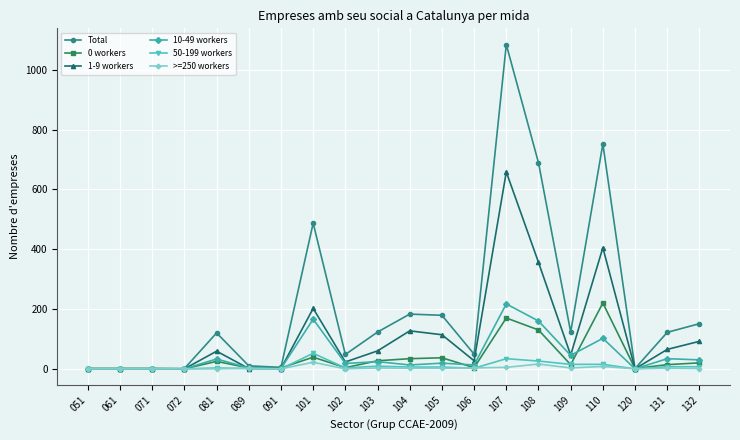

Which series has the largest range (max minus min)?

Total